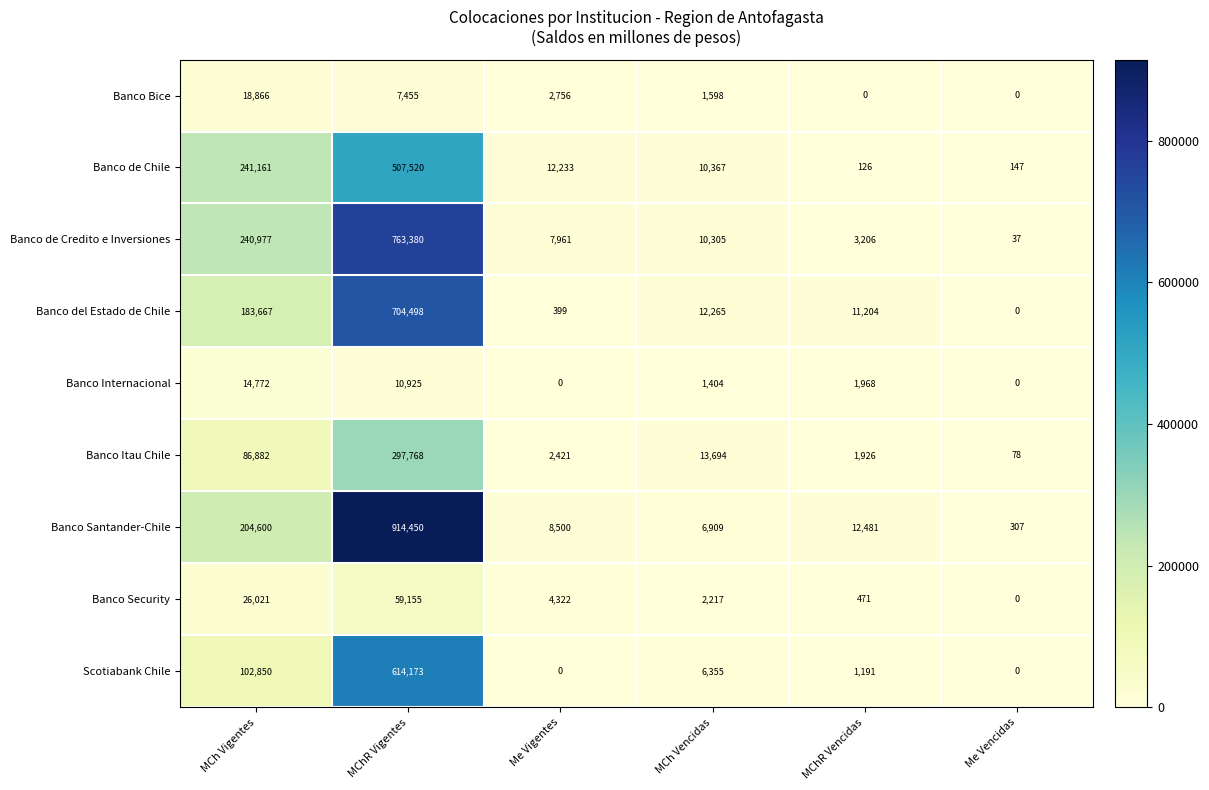

Which series changed the most between MChR Vigentes and Me Vigentes?

Banco Santander-Chile